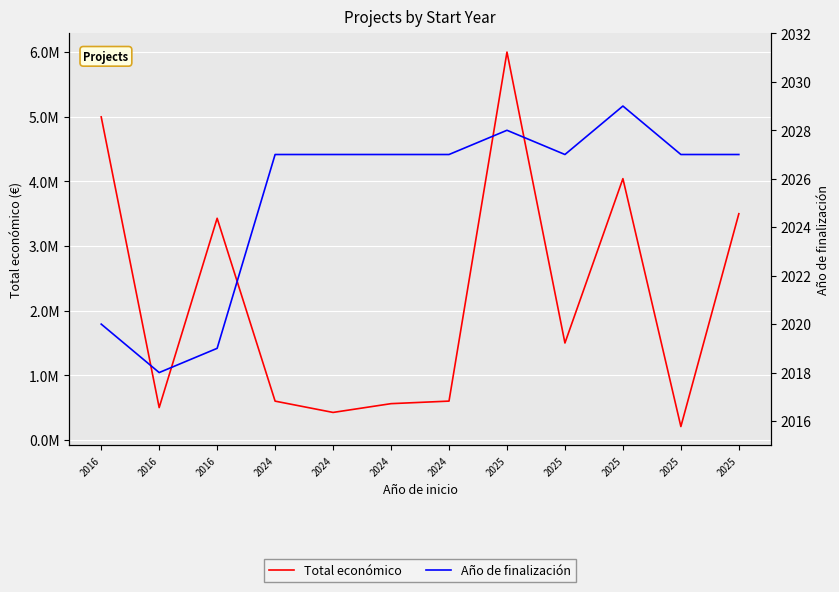

At how many categories does at least one series exceed 2196245?

5